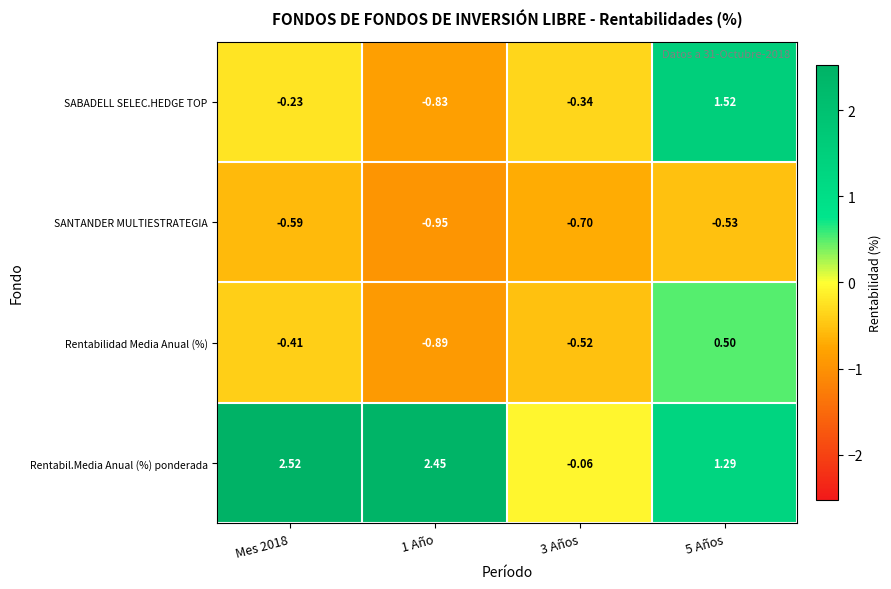

Which series has the largest range (max minus min)?

Rentabil.Media Anual (%) ponderada